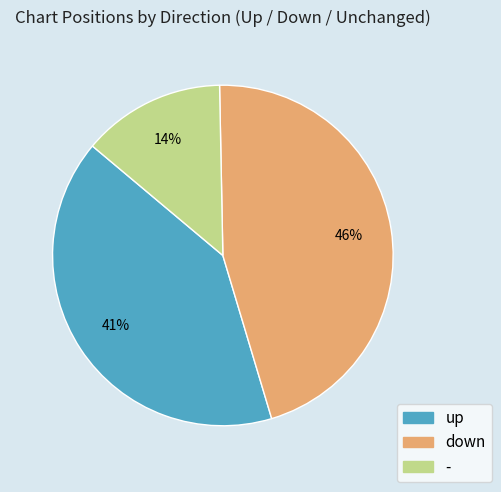

To the nearest percent, what portion does down represent?

46%